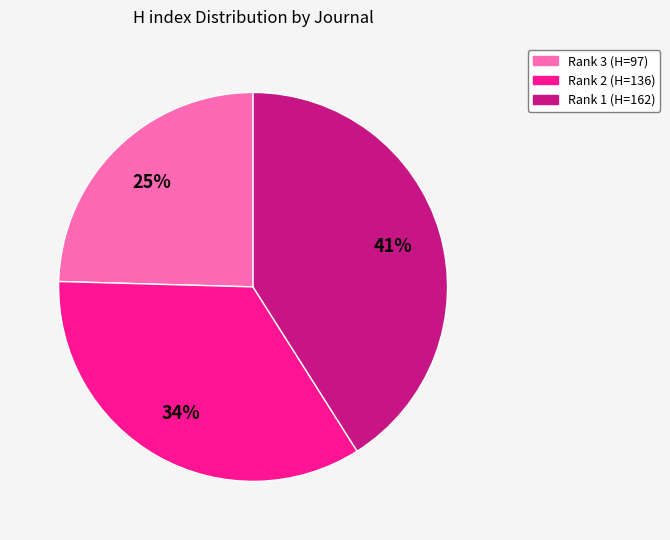

To the nearest percent, what is the difference between the largest and smallest slice percentages?

16%